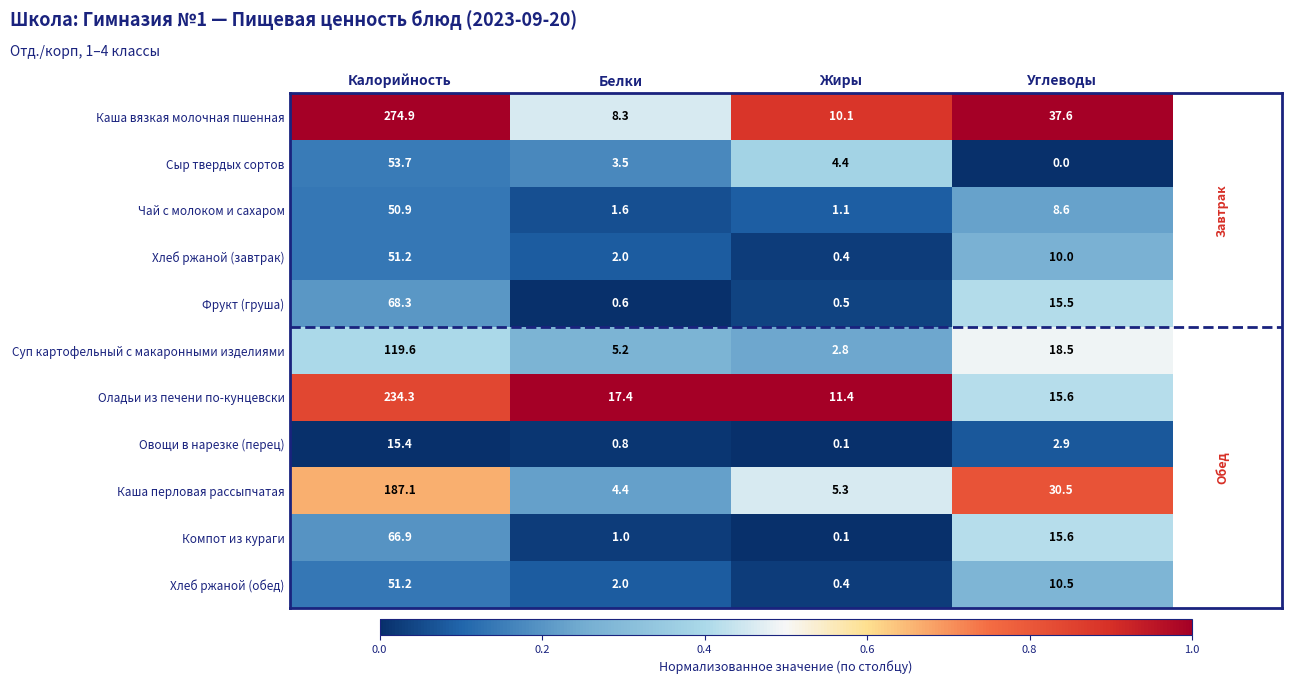

At which label is Каша вязкая молочная пшенная closest to 141?

Углеводы